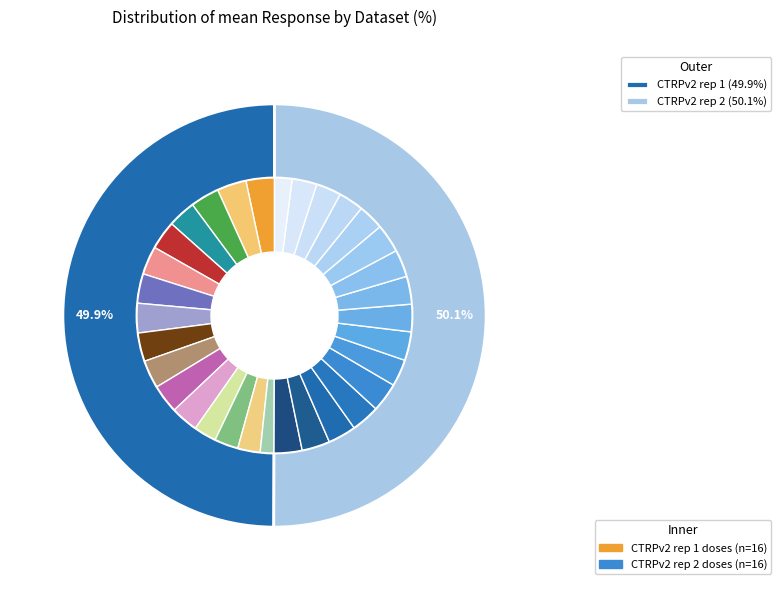

What percentage is the 8 slice, to the nearest percent?

7%